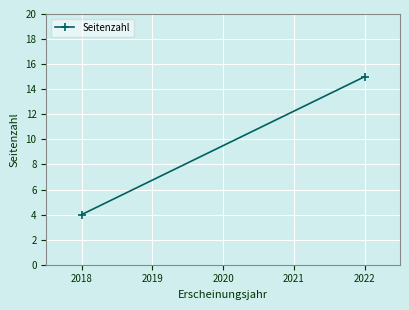

What is the sum of all values?

19